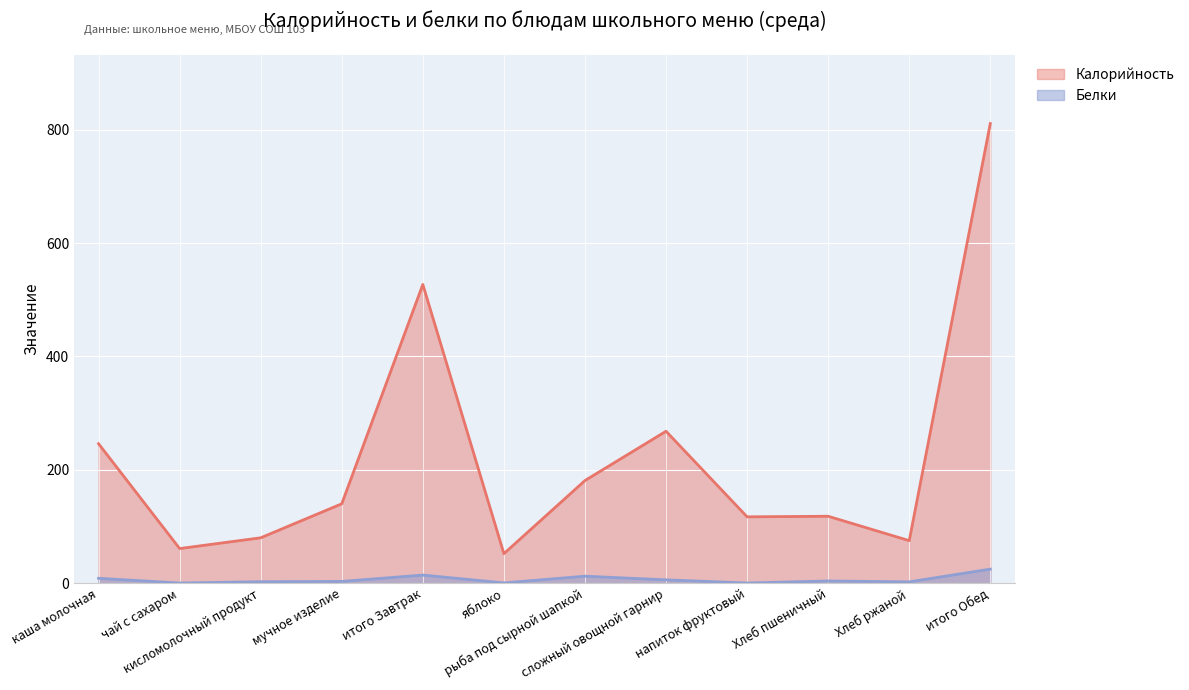

What is the highest value of the Калорийность series?

811.0